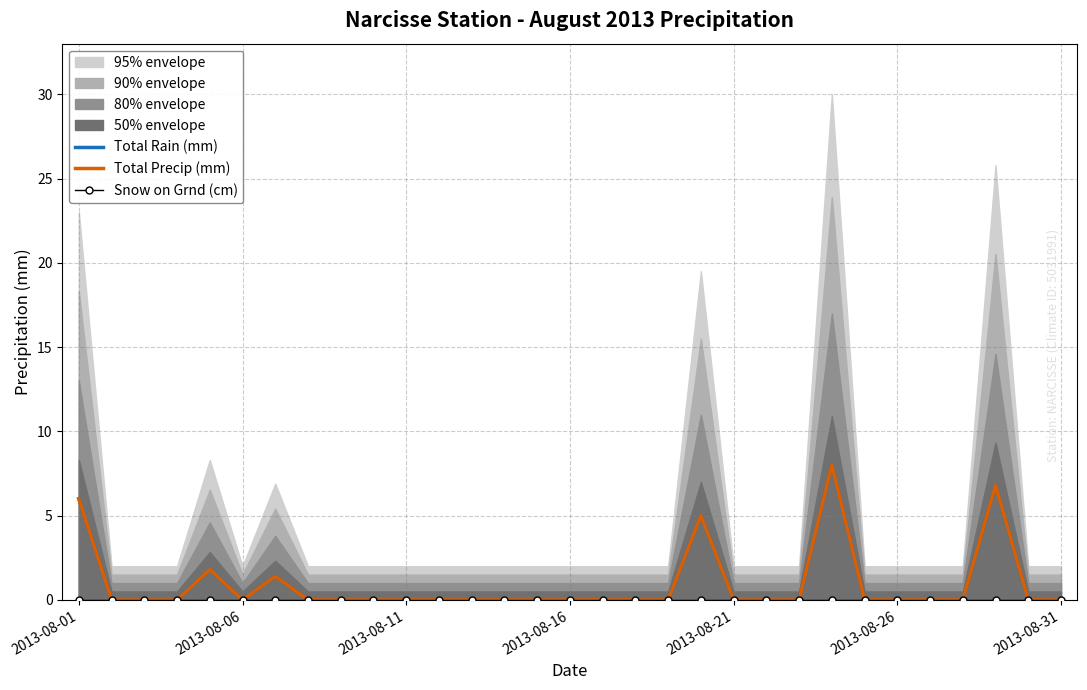

What is the greatest value displayed?

8.0